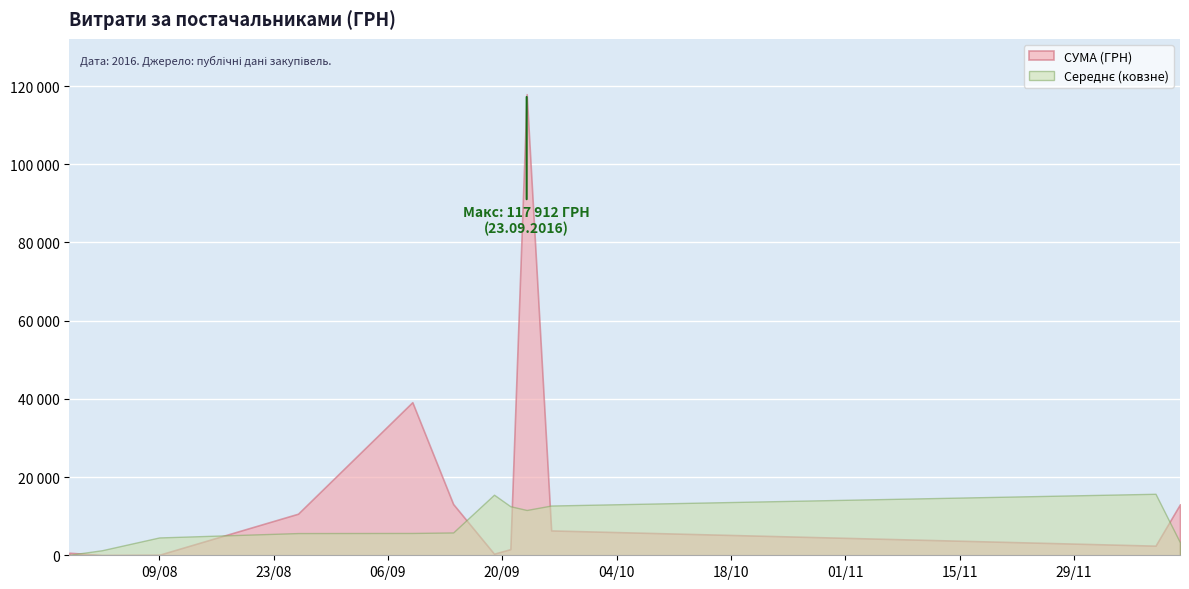

Which has a higher value, 26.08.2016 or 23.09.2016?

23.09.2016